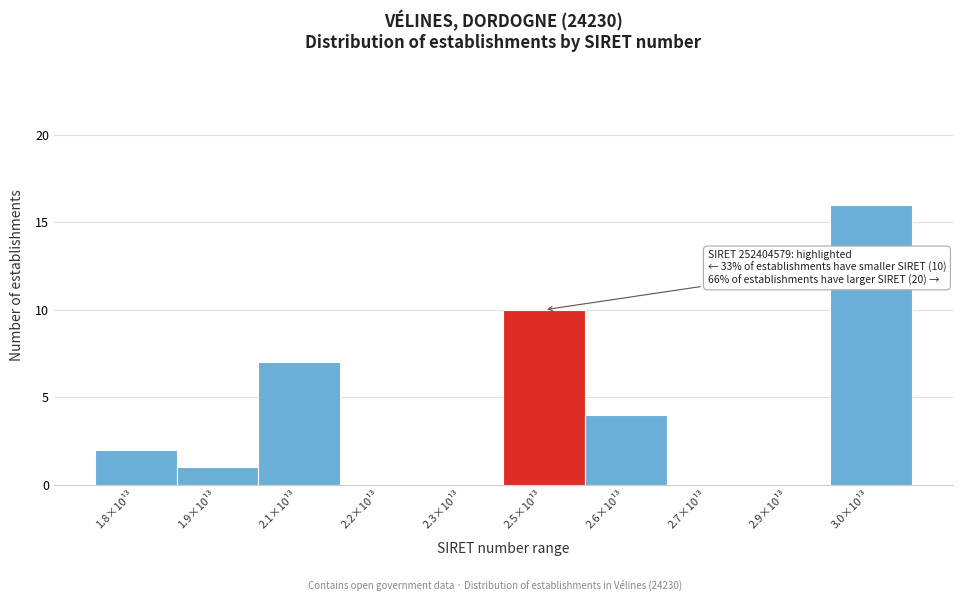

Reading left to right, what are all the values shown in this chart?

1.8×10¹³=2	1.9×10¹³=1	2.1×10¹³=7	2.2×10¹³=0	2.3×10¹³=0	2.5×10¹³=10	2.6×10¹³=4	2.7×10¹³=0	2.9×10¹³=0	3.0×10¹³=16